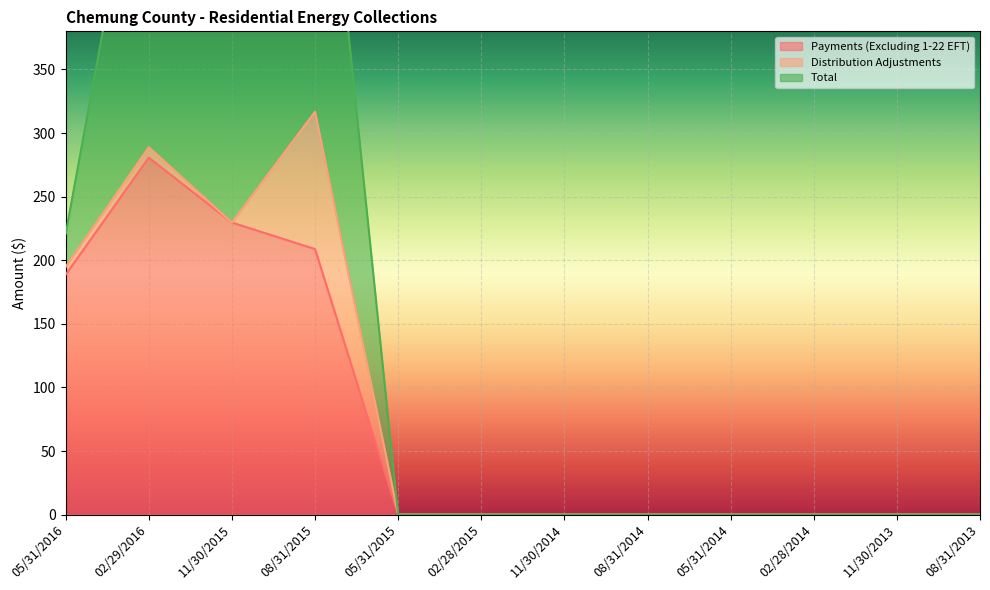

The Payments (Excluding 1-22 EFT) series shows 0.0 at 02/28/2015. True or false?

True